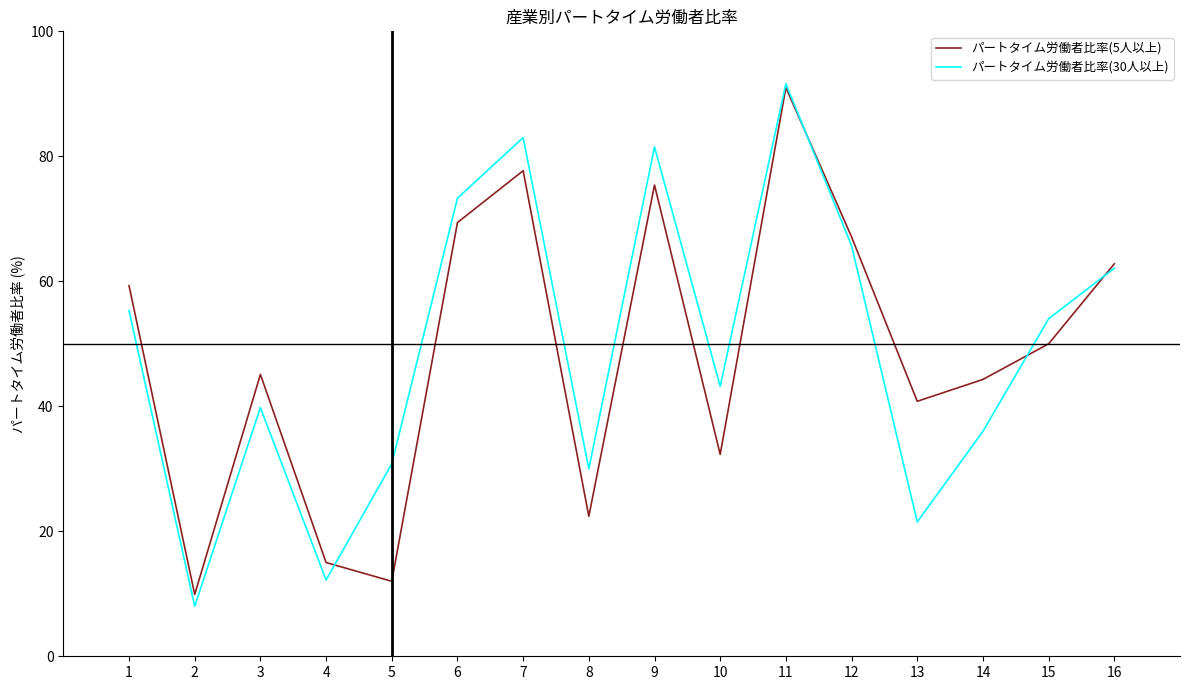

At 9, list the series in order from largest to smallest.

パートタイム労働者比率(30人以上), パートタイム労働者比率(5人以上)